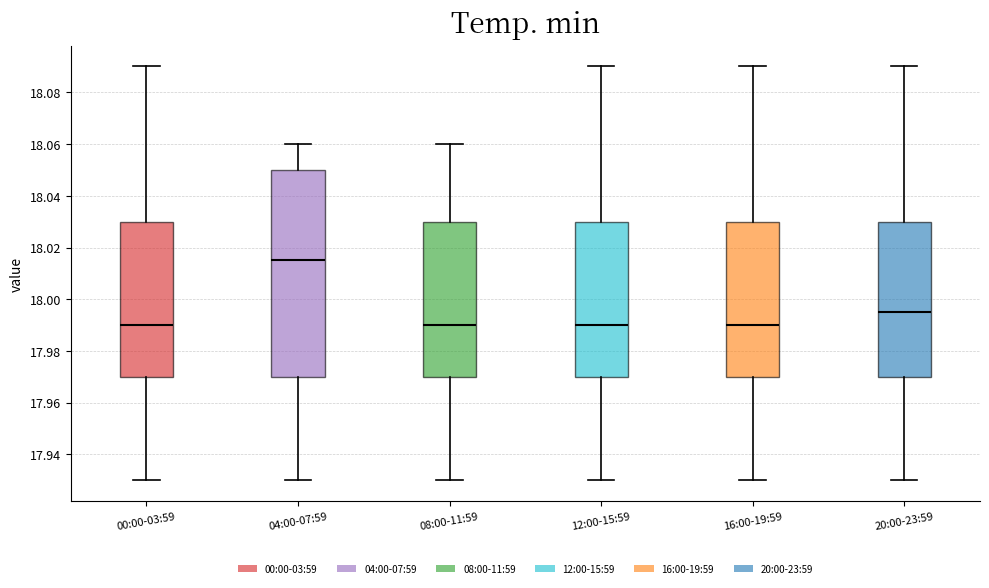

Reading left to right, read every box against the y-axis: the position of its median line, the range the box covers, and the ends of its whiskers. The values are not printed on the chart, so give them approximately, as read against the axis.

00:00-03:59: median 17.990, box 17.970 to 18.030, whiskers 17.930 to 18.090
04:00-07:59: median 18.016, box 17.970 to 18.050, whiskers 17.930 to 18.060
08:00-11:59: median 17.990, box 17.970 to 18.030, whiskers 17.930 to 18.060
12:00-15:59: median 17.990, box 17.970 to 18.030, whiskers 17.930 to 18.090
16:00-19:59: median 17.990, box 17.970 to 18.030, whiskers 17.930 to 18.090
20:00-23:59: median 17.996, box 17.970 to 18.030, whiskers 17.930 to 18.090